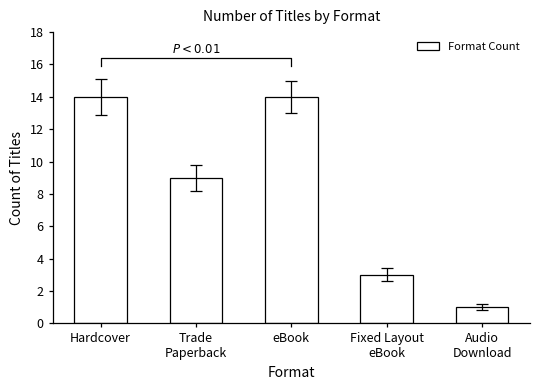

What position from the left is Trade
Paperback?

2